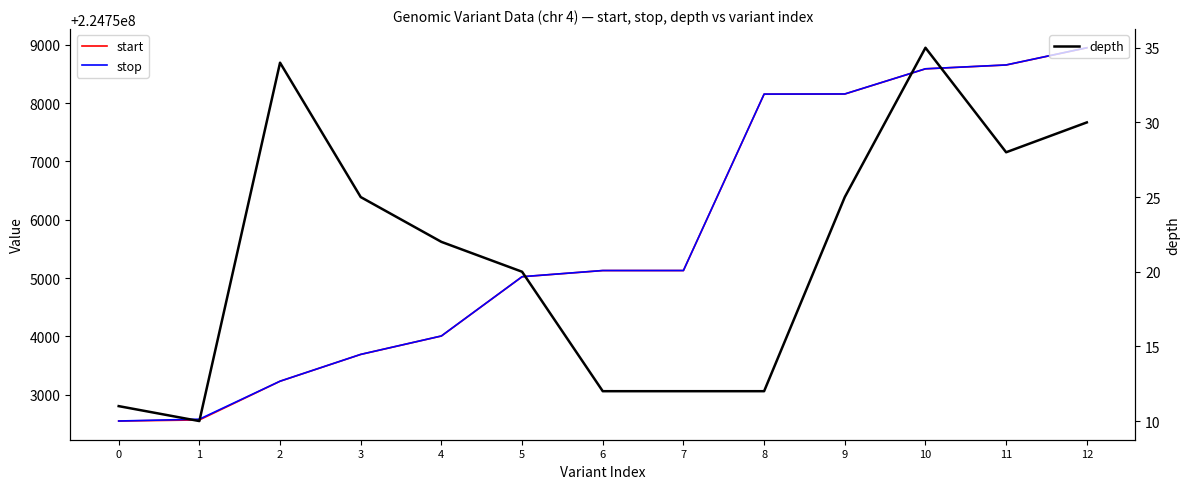

What is the sum of all depth values?

276